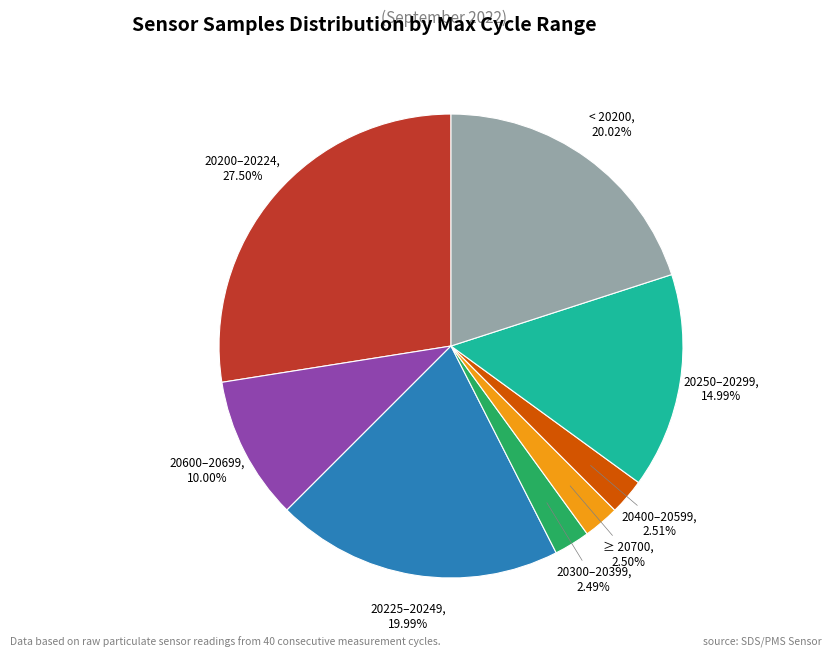

Does any single category account for the majority?

No